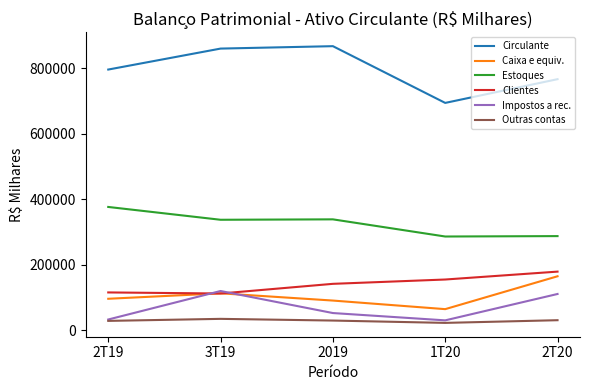

What is the difference between the highest and lowest values at 1T20?

671394